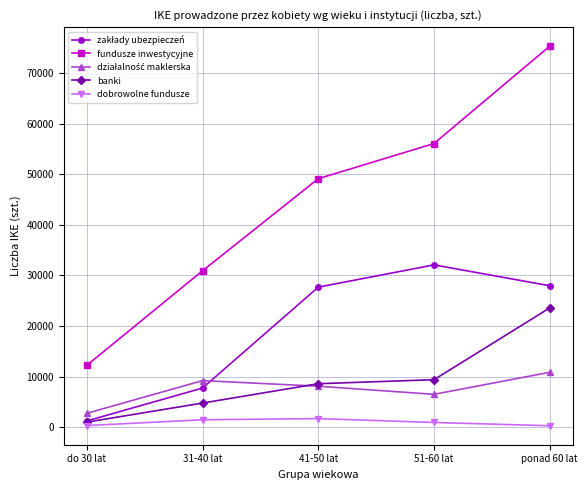

What is the label of the 1st point from the left?

do 30 lat